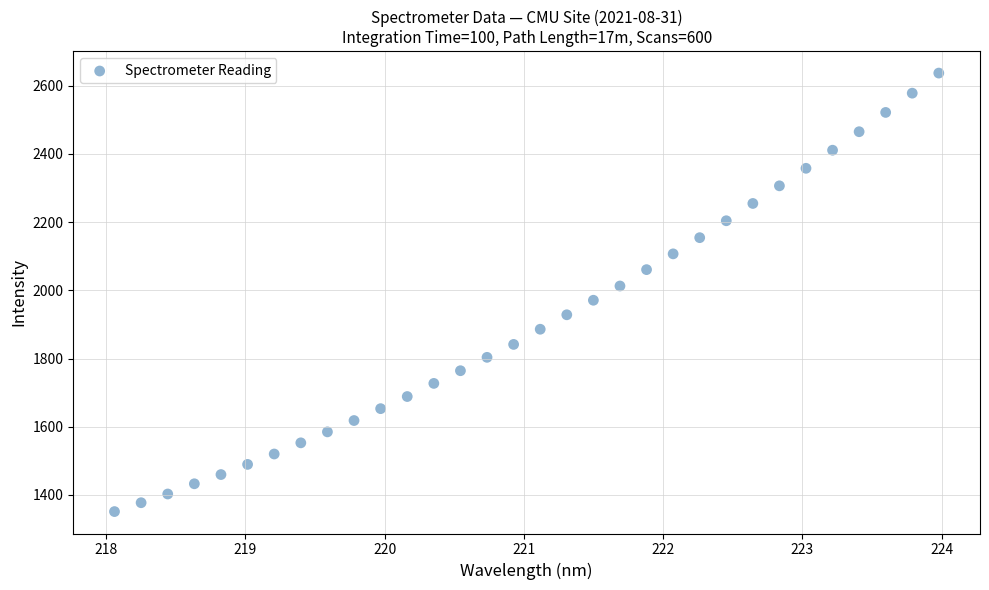

What is the range of X values (max minus min)?

5.9